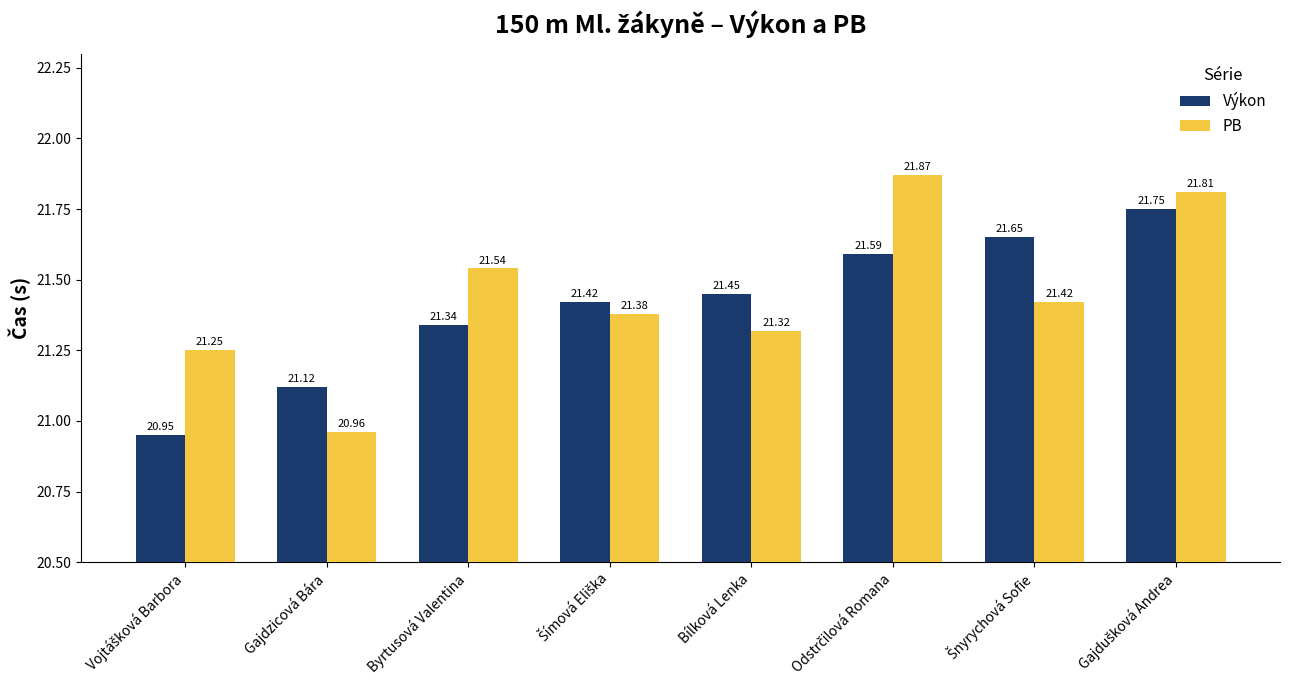

What are all the series names shown in the legend?

Výkon, PB